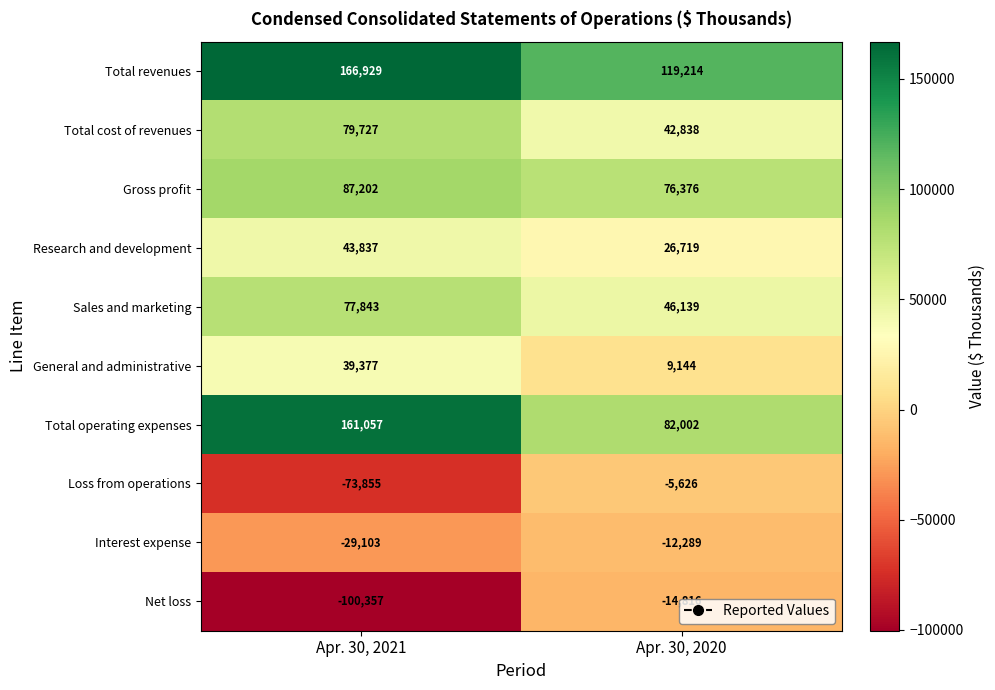

What is the average value of the Research and development series?

35278